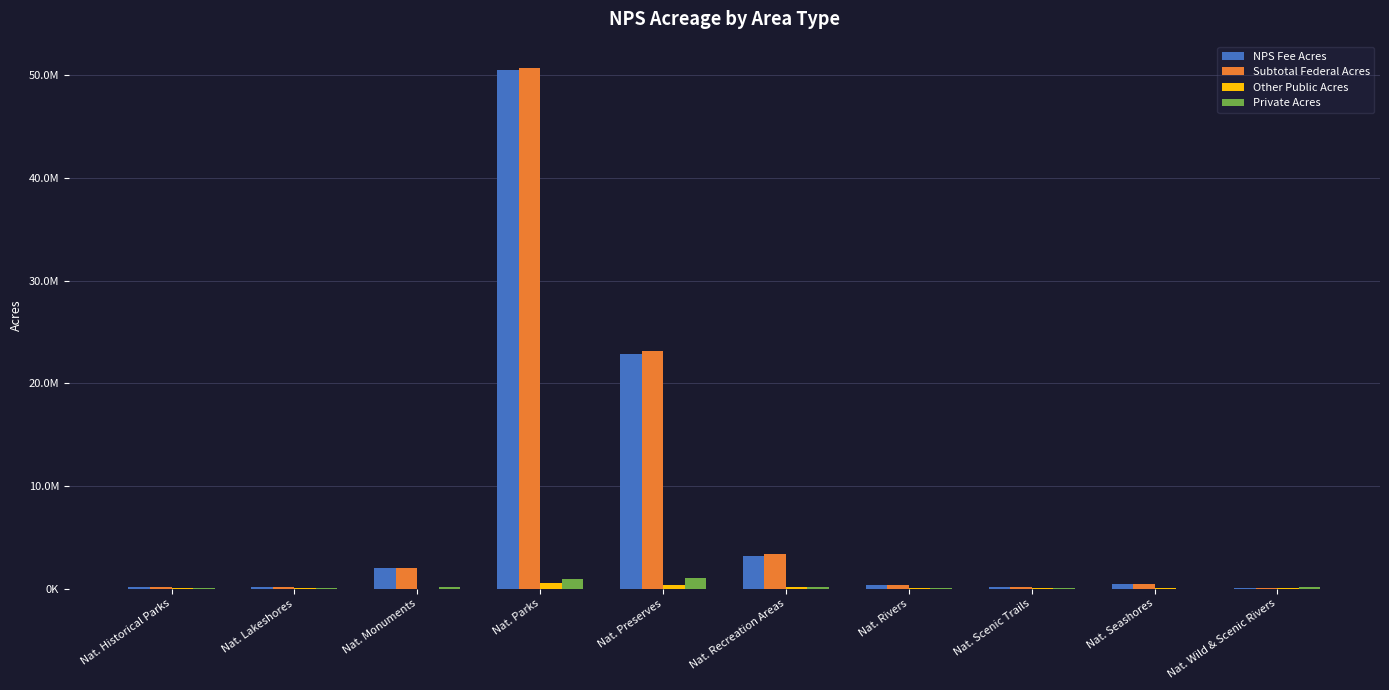

What is the total value across all series at Nat. Seashores?

1001543.9